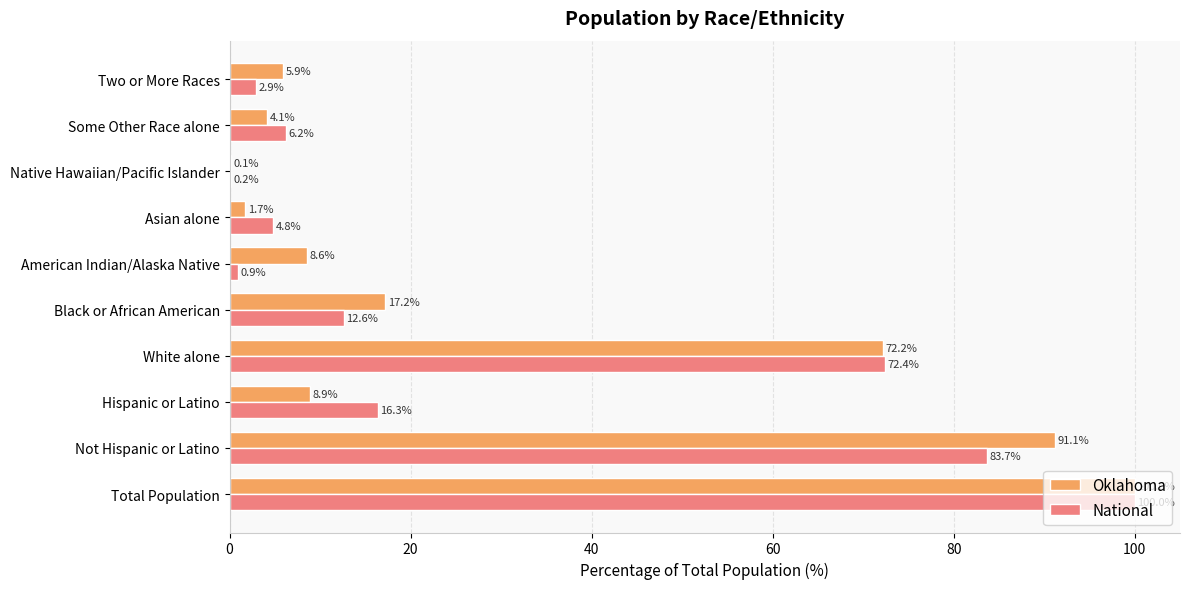

Is the value of National at American Indian/Alaska Native greater than the value of Oklahoma at White alone?

No